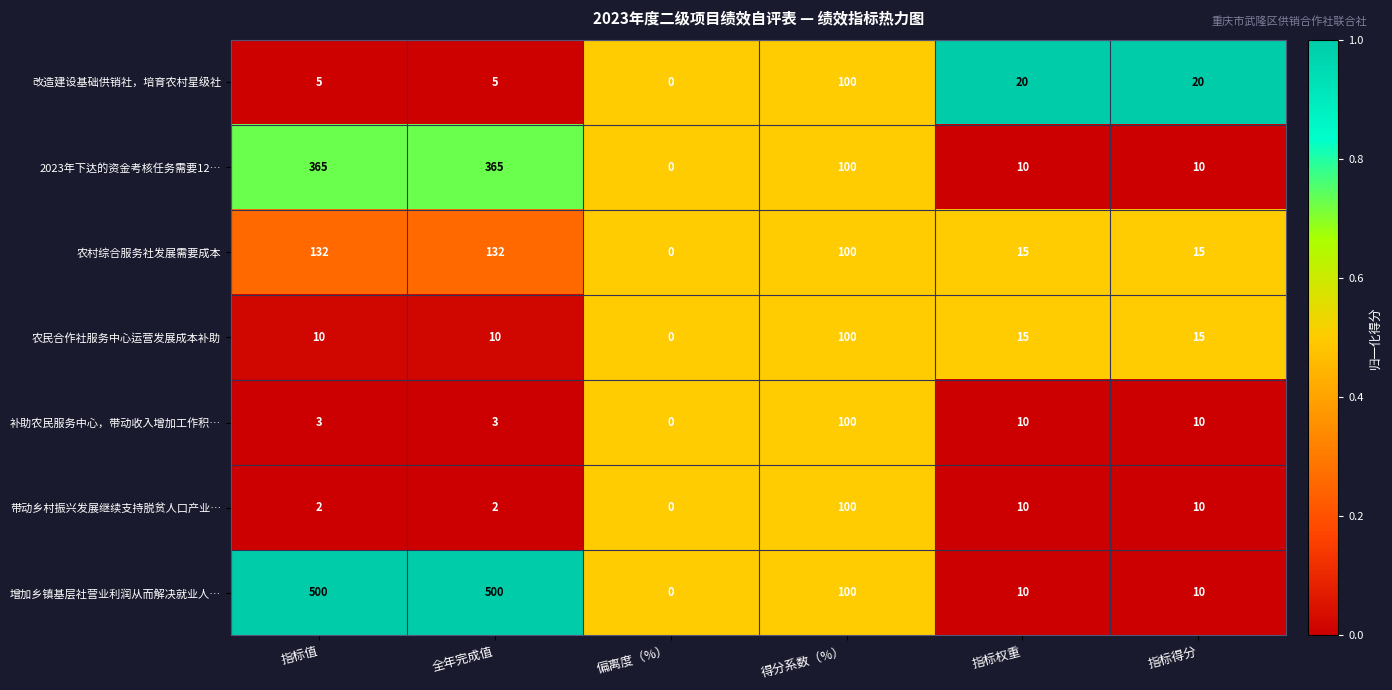

What is the difference between the maximum and minimum values in the 农民合作社服务中心运营发展成本补助 series?

100